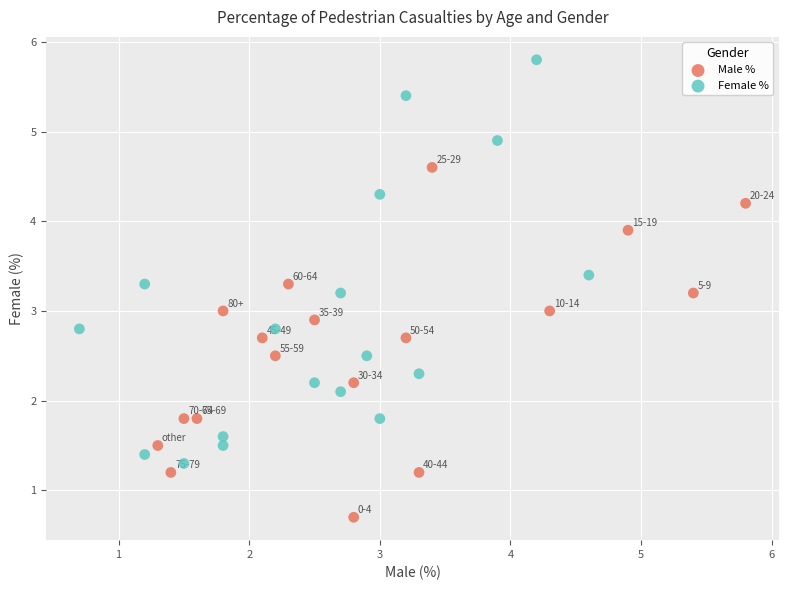

Which series reaches the maximum Y coordinate?

Female %